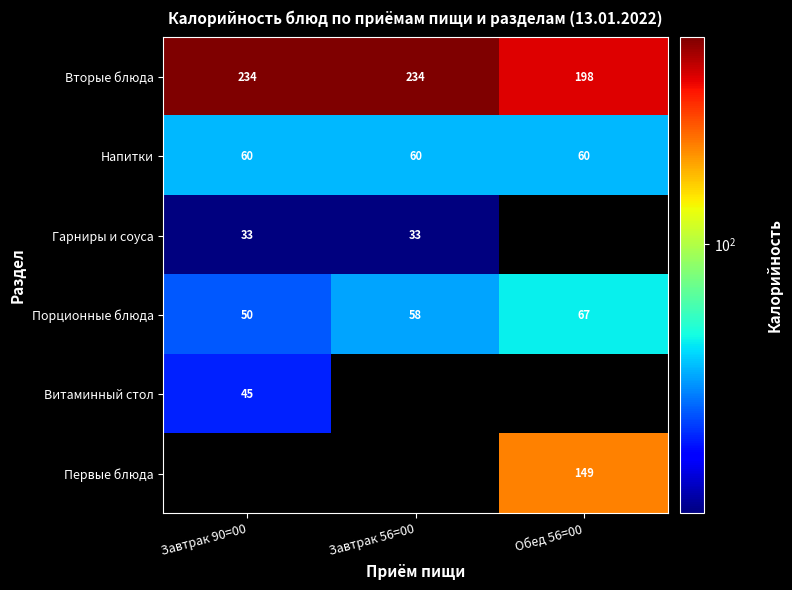

List the labels in order of Порционные блюда value, largest first.

Обед 56=00, Завтрак 56=00, Завтрак 90=00